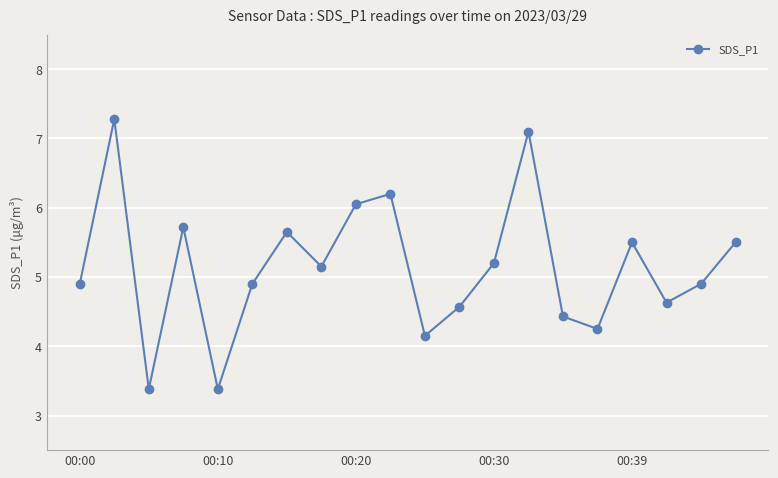

What is the difference between the maximum and minimum values?

3.9